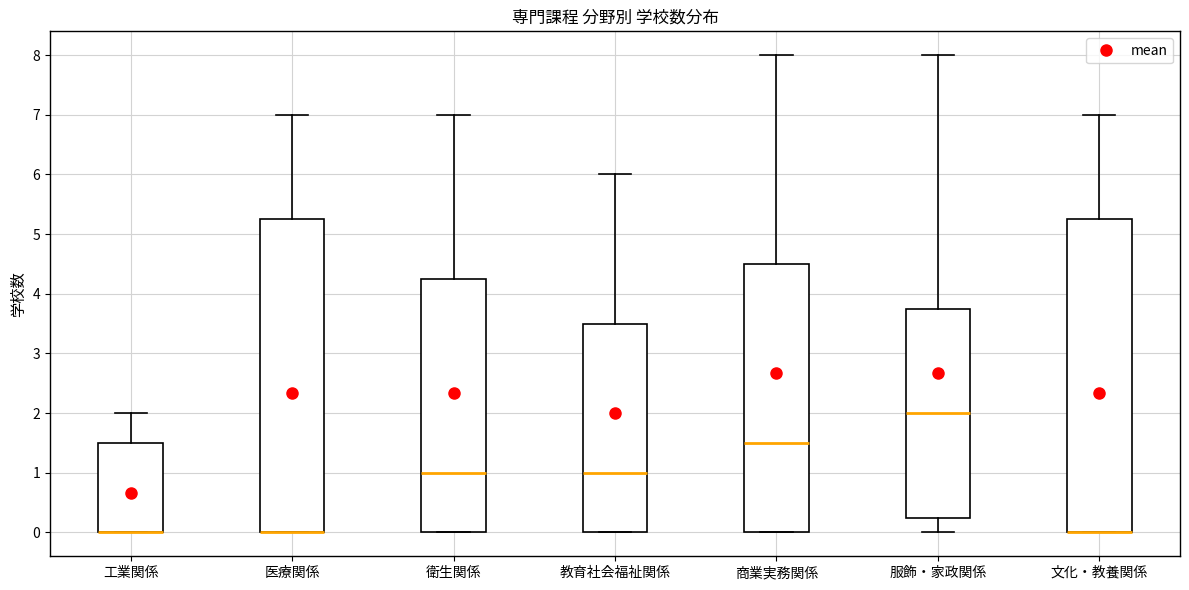

Reading left to right, transcribe this box plot: for each box, give where its median line is, the range the box spans, and where its two whiskers end, as read against the y-axis. The values are not printed on the chart, so give them approximately, as read against the axis.

工業関係: median 0.0 (drawn on the box's lower edge), box 0.0 to 1.5, whiskers 0.0 to 2.0
医療関係: median 0.0 (drawn on the box's lower edge), box 0.0 to 5.3, whiskers 0.0 to 7.0
衛生関係: median 1.0, box 0.0 to 4.3, whiskers 0.0 to 7.0
教育社会福祉関係: median 1.0, box 0.0 to 3.5, whiskers 0.0 to 6.0
商業実務関係: median 1.5, box 0.0 to 4.5, whiskers 0.0 to 8.0
服飾・家政関係: median 2.0, box 0.3 to 3.8, whiskers 0.0 to 8.0
文化・教養関係: median 0.0 (drawn on the box's lower edge), box 0.0 to 5.3, whiskers 0.0 to 7.0